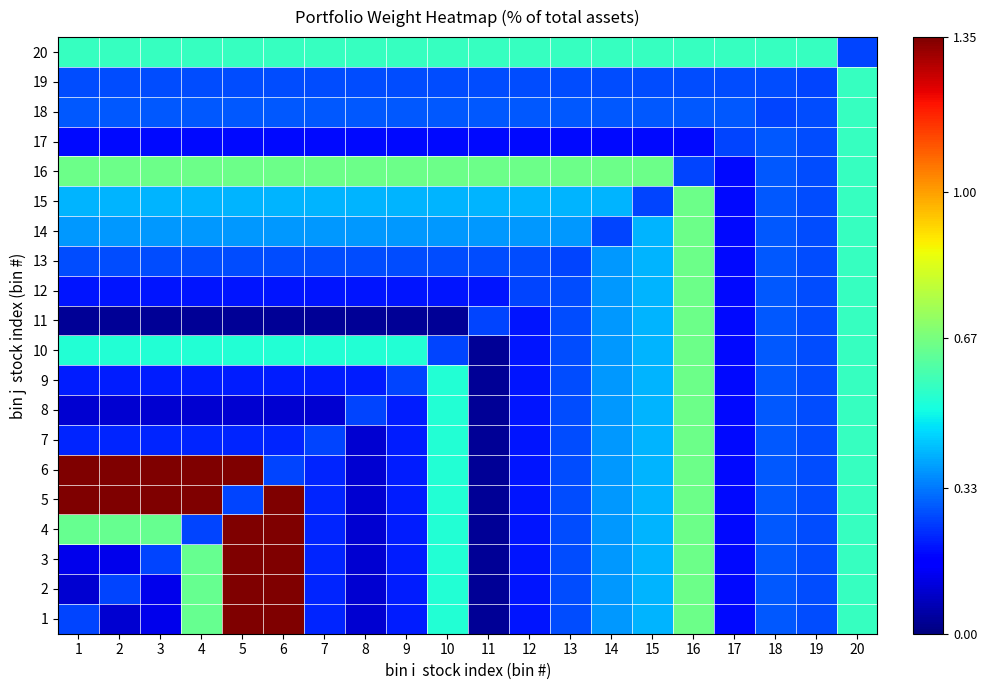

Reading left to right, what are all the values shown in this chart?

1: 1=0.3	2=0.1	3=0.1	4=0.6	5=1.4	6=1.4	7=0.2	8=0.1	9=0.2	10=0.5	11=0.0	12=0.2	13=0.3	14=0.4	15=0.4	16=0.7	17=0.2	18=0.3	19=0.3	20=0.6
2: 1=0.1	2=0.3	3=0.1	4=0.6	5=1.4	6=1.4	7=0.2	8=0.1	9=0.2	10=0.5	11=0.0	12=0.2	13=0.3	14=0.4	15=0.4	16=0.7	17=0.2	18=0.3	19=0.3	20=0.6
3: 1=0.1	2=0.1	3=0.3	4=0.6	5=1.4	6=1.4	7=0.2	8=0.1	9=0.2	10=0.5	11=0.0	12=0.2	13=0.3	14=0.4	15=0.4	16=0.7	17=0.2	18=0.3	19=0.3	20=0.6
4: 1=0.6	2=0.6	3=0.6	4=0.3	5=1.4	6=1.4	7=0.2	8=0.1	9=0.2	10=0.5	11=0.0	12=0.2	13=0.3	14=0.4	15=0.4	16=0.7	17=0.2	18=0.3	19=0.3	20=0.6
5: 1=1.4	2=1.4	3=1.4	4=1.4	5=0.3	6=1.4	7=0.2	8=0.1	9=0.2	10=0.5	11=0.0	12=0.2	13=0.3	14=0.4	15=0.4	16=0.7	17=0.2	18=0.3	19=0.3	20=0.6
6: 1=1.4	2=1.4	3=1.4	4=1.4	5=1.4	6=0.3	7=0.2	8=0.1	9=0.2	10=0.5	11=0.0	12=0.2	13=0.3	14=0.4	15=0.4	16=0.7	17=0.2	18=0.3	19=0.3	20=0.6
7: 1=0.2	2=0.2	3=0.2	4=0.2	5=0.2	6=0.2	7=0.3	8=0.1	9=0.2	10=0.5	11=0.0	12=0.2	13=0.3	14=0.4	15=0.4	16=0.7	17=0.2	18=0.3	19=0.3	20=0.6
8: 1=0.1	2=0.1	3=0.1	4=0.1	5=0.1	6=0.1	7=0.1	8=0.3	9=0.2	10=0.5	11=0.0	12=0.2	13=0.3	14=0.4	15=0.4	16=0.7	17=0.2	18=0.3	19=0.3	20=0.6
9: 1=0.2	2=0.2	3=0.2	4=0.2	5=0.2	6=0.2	7=0.2	8=0.2	9=0.3	10=0.5	11=0.0	12=0.2	13=0.3	14=0.4	15=0.4	16=0.7	17=0.2	18=0.3	19=0.3	20=0.6
10: 1=0.5	2=0.5	3=0.5	4=0.5	5=0.5	6=0.5	7=0.5	8=0.5	9=0.5	10=0.3	11=0.0	12=0.2	13=0.3	14=0.4	15=0.4	16=0.7	17=0.2	18=0.3	19=0.3	20=0.6
11: 1=0.0	2=0.0	3=0.0	4=0.0	5=0.0	6=0.0	7=0.0	8=0.0	9=0.0	10=0.0	11=0.3	12=0.2	13=0.3	14=0.4	15=0.4	16=0.7	17=0.2	18=0.3	19=0.3	20=0.6
12: 1=0.2	2=0.2	3=0.2	4=0.2	5=0.2	6=0.2	7=0.2	8=0.2	9=0.2	10=0.2	11=0.2	12=0.3	13=0.3	14=0.4	15=0.4	16=0.7	17=0.2	18=0.3	19=0.3	20=0.6
13: 1=0.3	2=0.3	3=0.3	4=0.3	5=0.3	6=0.3	7=0.3	8=0.3	9=0.3	10=0.3	11=0.3	12=0.3	13=0.3	14=0.4	15=0.4	16=0.7	17=0.2	18=0.3	19=0.3	20=0.6
14: 1=0.4	2=0.4	3=0.4	4=0.4	5=0.4	6=0.4	7=0.4	8=0.4	9=0.4	10=0.4	11=0.4	12=0.4	13=0.4	14=0.3	15=0.4	16=0.7	17=0.2	18=0.3	19=0.3	20=0.6
15: 1=0.4	2=0.4	3=0.4	4=0.4	5=0.4	6=0.4	7=0.4	8=0.4	9=0.4	10=0.4	11=0.4	12=0.4	13=0.4	14=0.4	15=0.3	16=0.7	17=0.2	18=0.3	19=0.3	20=0.6
16: 1=0.7	2=0.7	3=0.7	4=0.7	5=0.7	6=0.7	7=0.7	8=0.7	9=0.7	10=0.7	11=0.7	12=0.7	13=0.7	14=0.7	15=0.7	16=0.3	17=0.2	18=0.3	19=0.3	20=0.6
17: 1=0.2	2=0.2	3=0.2	4=0.2	5=0.2	6=0.2	7=0.2	8=0.2	9=0.2	10=0.2	11=0.2	12=0.2	13=0.2	14=0.2	15=0.2	16=0.2	17=0.3	18=0.3	19=0.3	20=0.6
18: 1=0.3	2=0.3	3=0.3	4=0.3	5=0.3	6=0.3	7=0.3	8=0.3	9=0.3	10=0.3	11=0.3	12=0.3	13=0.3	14=0.3	15=0.3	16=0.3	17=0.3	18=0.3	19=0.3	20=0.6
19: 1=0.3	2=0.3	3=0.3	4=0.3	5=0.3	6=0.3	7=0.3	8=0.3	9=0.3	10=0.3	11=0.3	12=0.3	13=0.3	14=0.3	15=0.3	16=0.3	17=0.3	18=0.3	19=0.3	20=0.6
20: 1=0.6	2=0.6	3=0.6	4=0.6	5=0.6	6=0.6	7=0.6	8=0.6	9=0.6	10=0.6	11=0.6	12=0.6	13=0.6	14=0.6	15=0.6	16=0.6	17=0.6	18=0.6	19=0.6	20=0.3